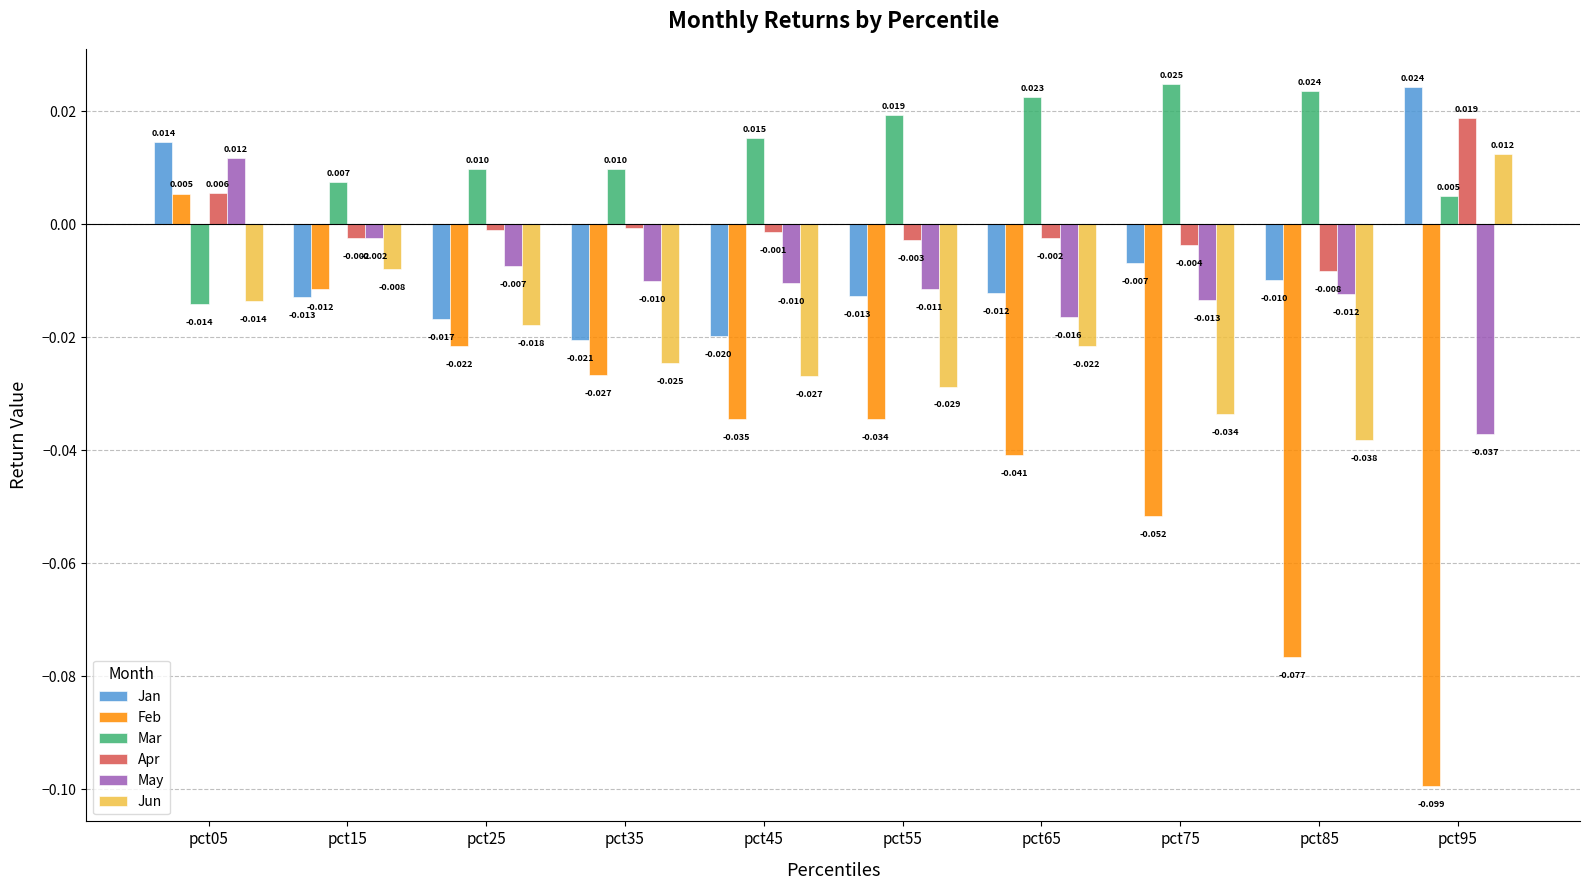

At which label is May closest to 0?

pct15